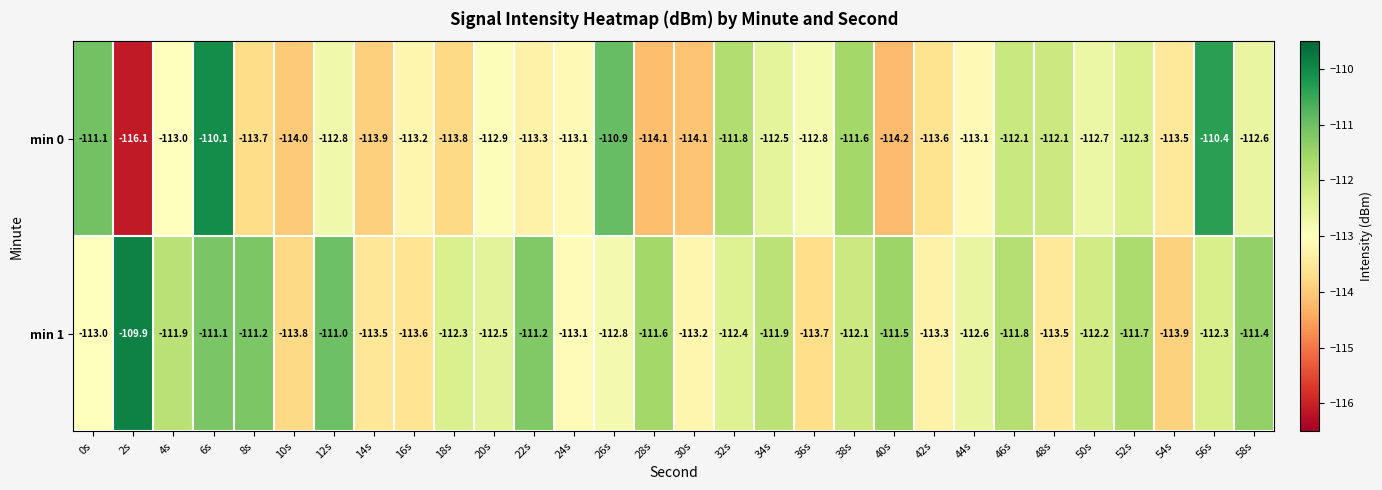

What is the average value of the min 0 series?

-112.8